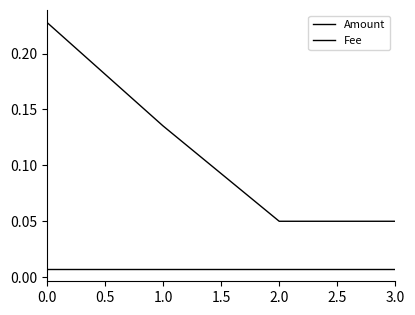

Count the Amount values in the range 0 to 1.

4